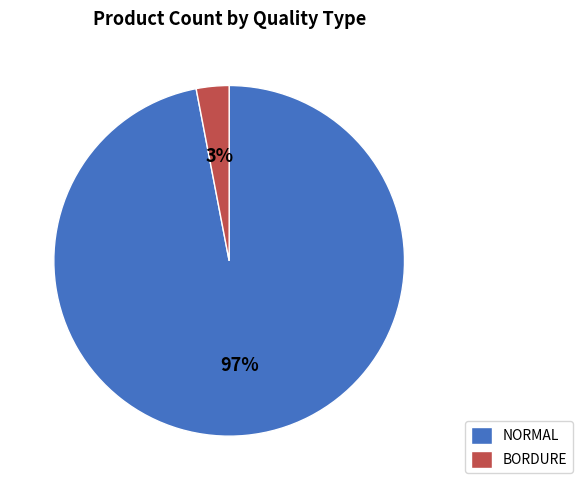

Rank the categories by value from lowest to highest.

BORDURE, NORMAL